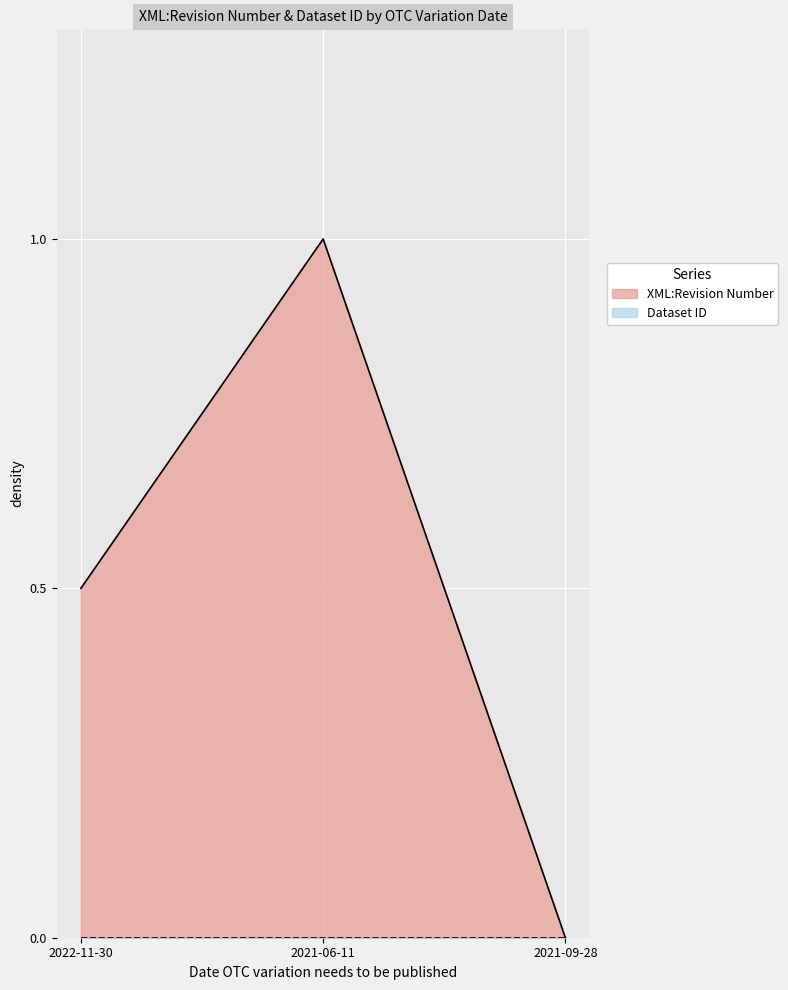

Does the chart display data point markers on the line(s)?

No